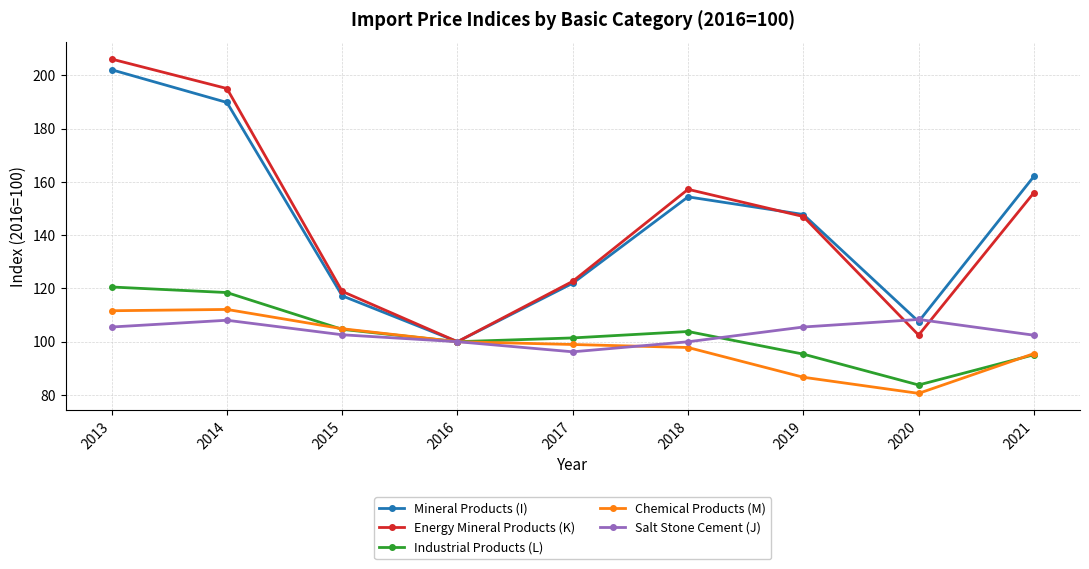

Is this an area chart (filled region under the line)?

No